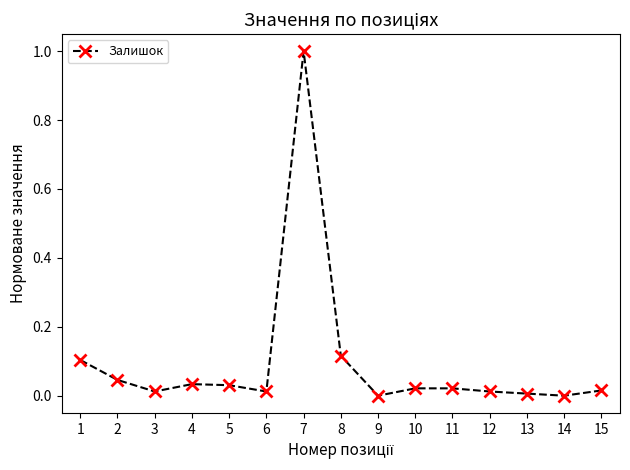

True or false: there are more than 0 points higher than both neighbors.

True